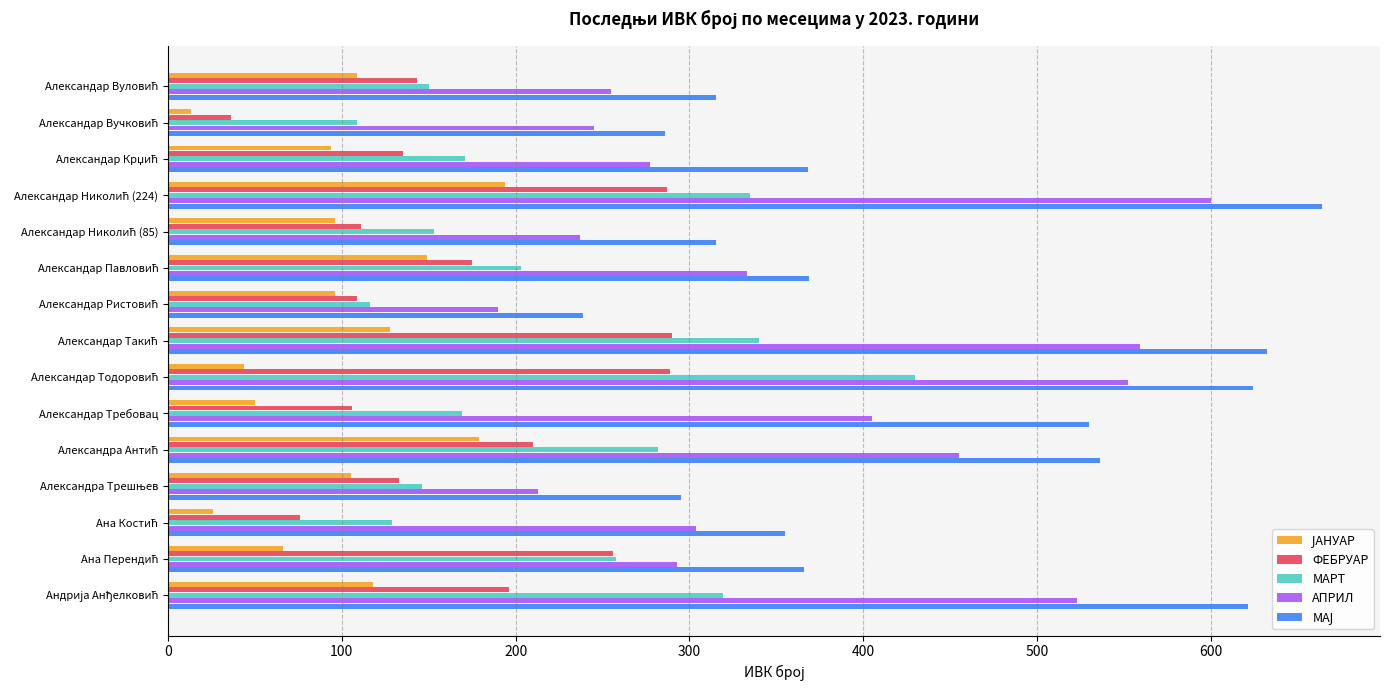

The value of МАРТ at Александар Требовац is 169. True or false?

True